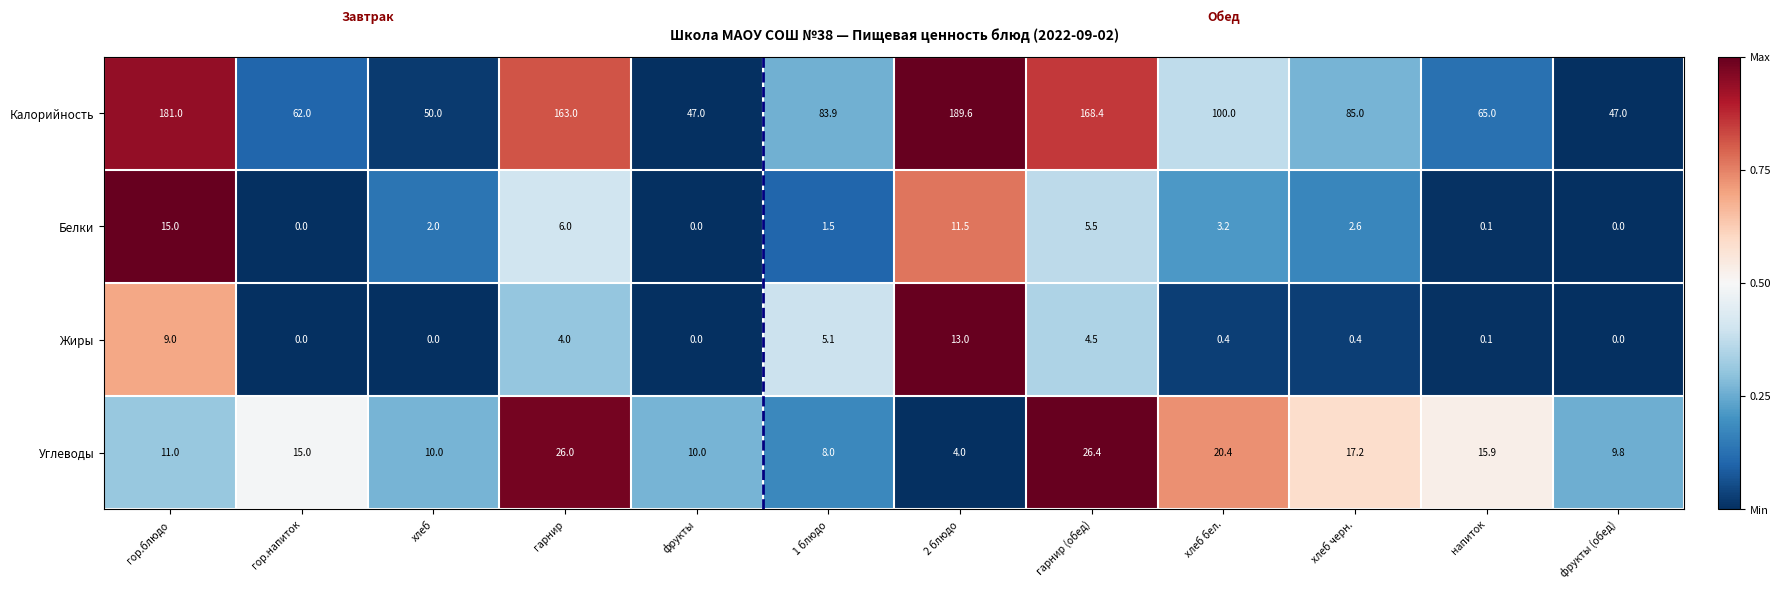

Which series has the widest spread of values?

Калорийность